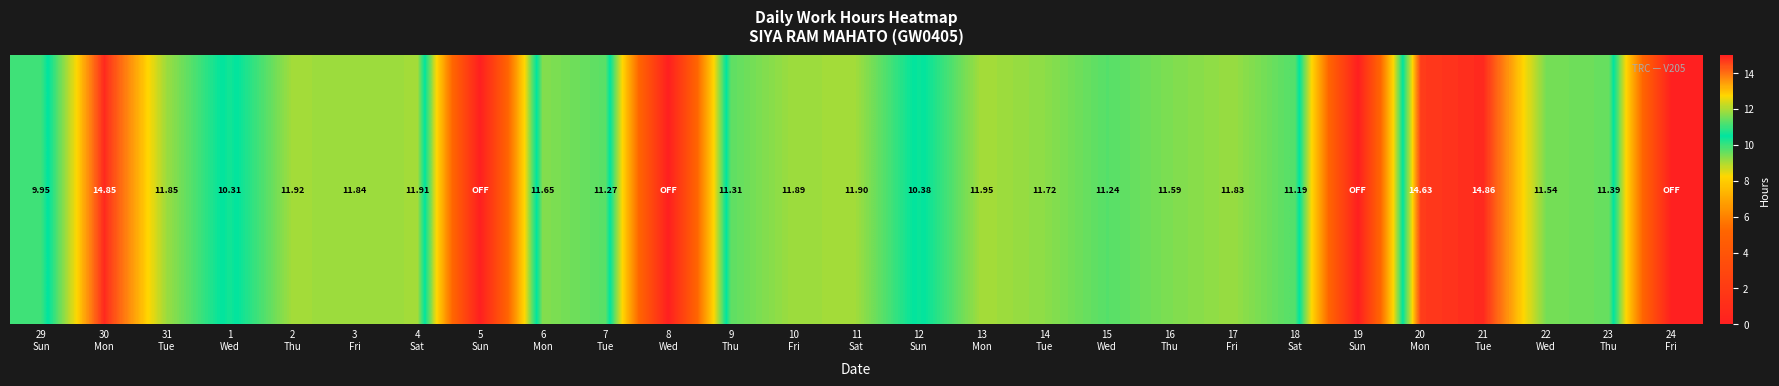

Is it true that the value at 31
Tue is 11.8?

True